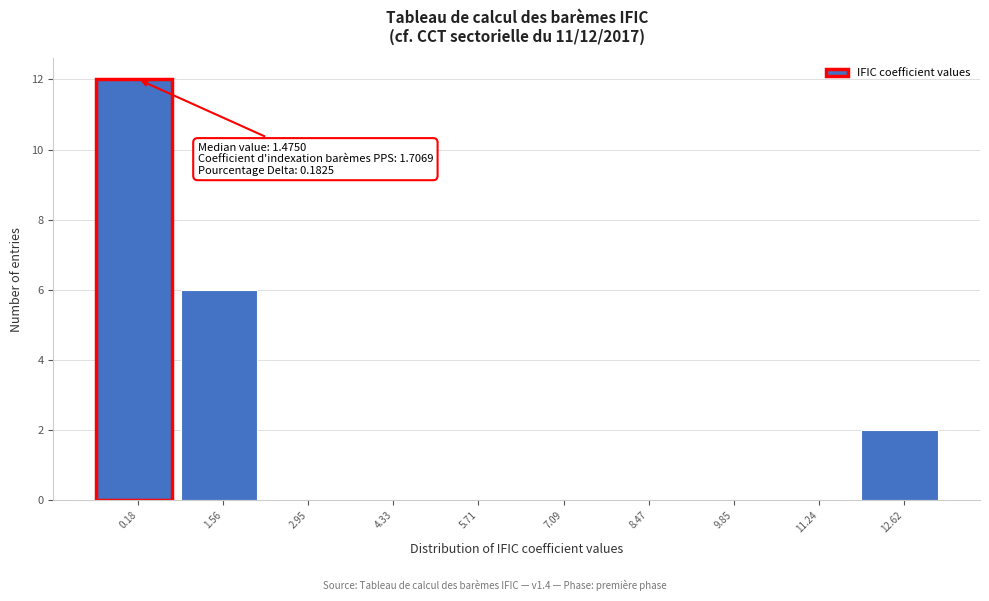

Reading left to right, transcribe all the data shown in this chart.

0.18=12	1.56=6	2.95=0	4.33=0	5.71=0	7.09=0	8.47=0	9.85=0	11.24=0	12.62=2